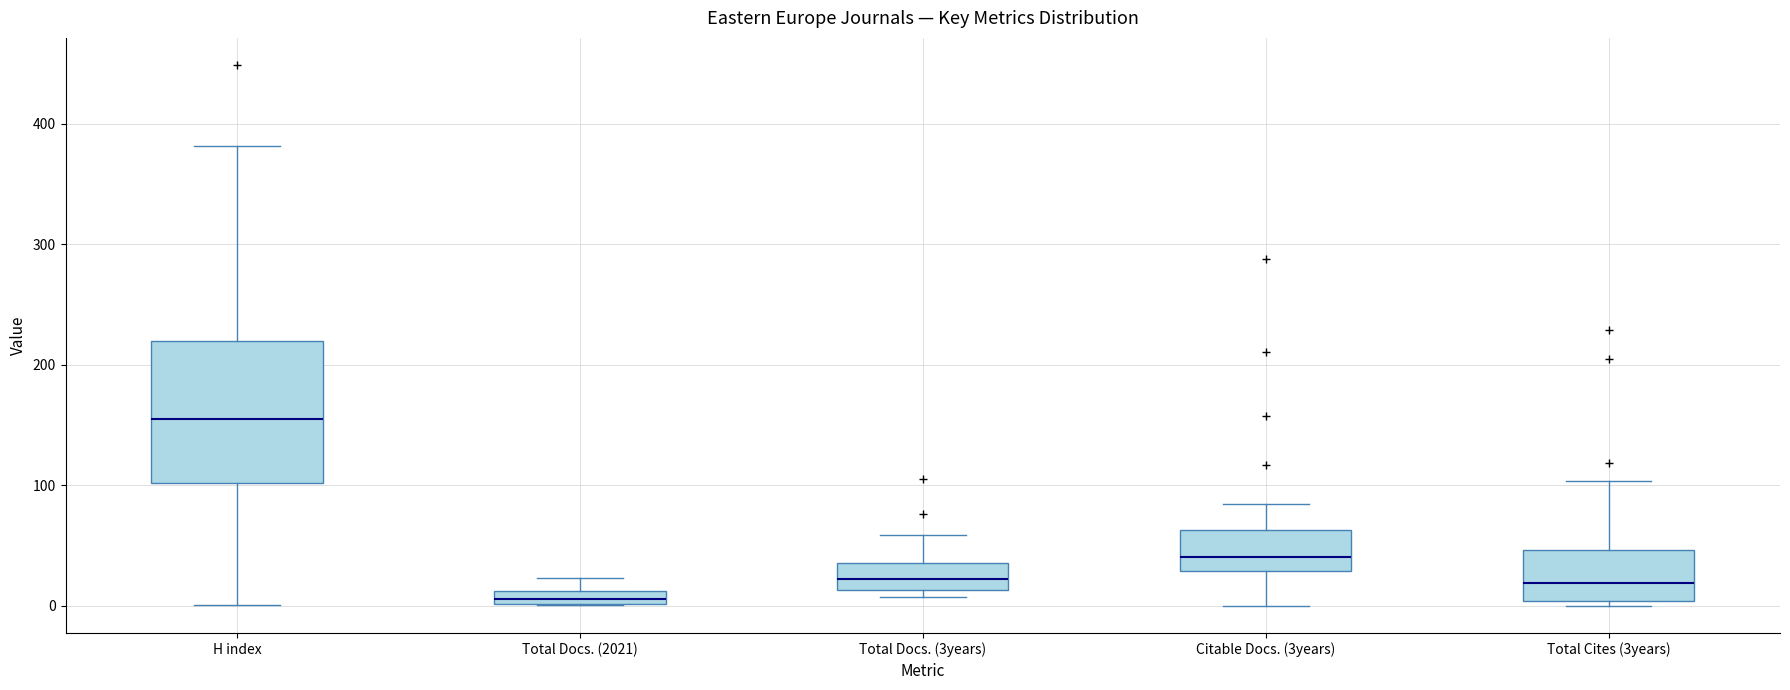

Where does the upper whisker of the box for Total Cites (3years) end on the y-axis? The values are not printed on the chart, so give them approximately, as read against the axis.

100